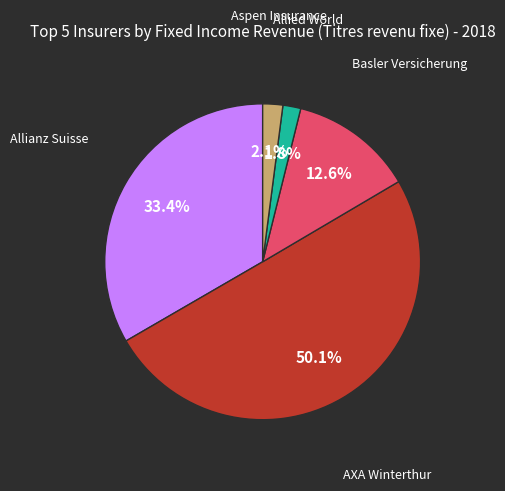

Which slice is the largest?

AXA Winterthur